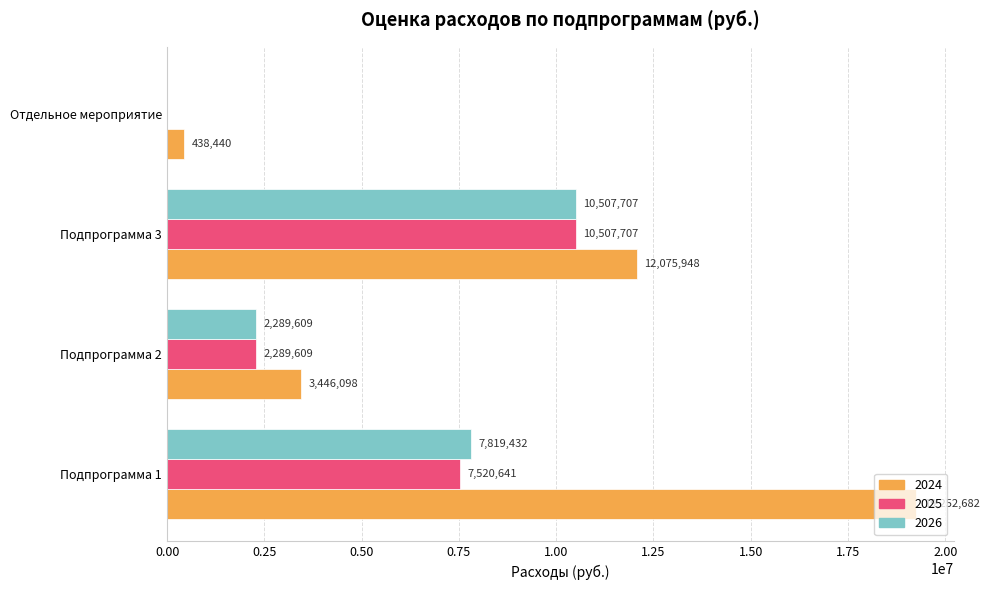

The value of 2025 at Подпрограмма 3 is 15605476.5. True or false?

False